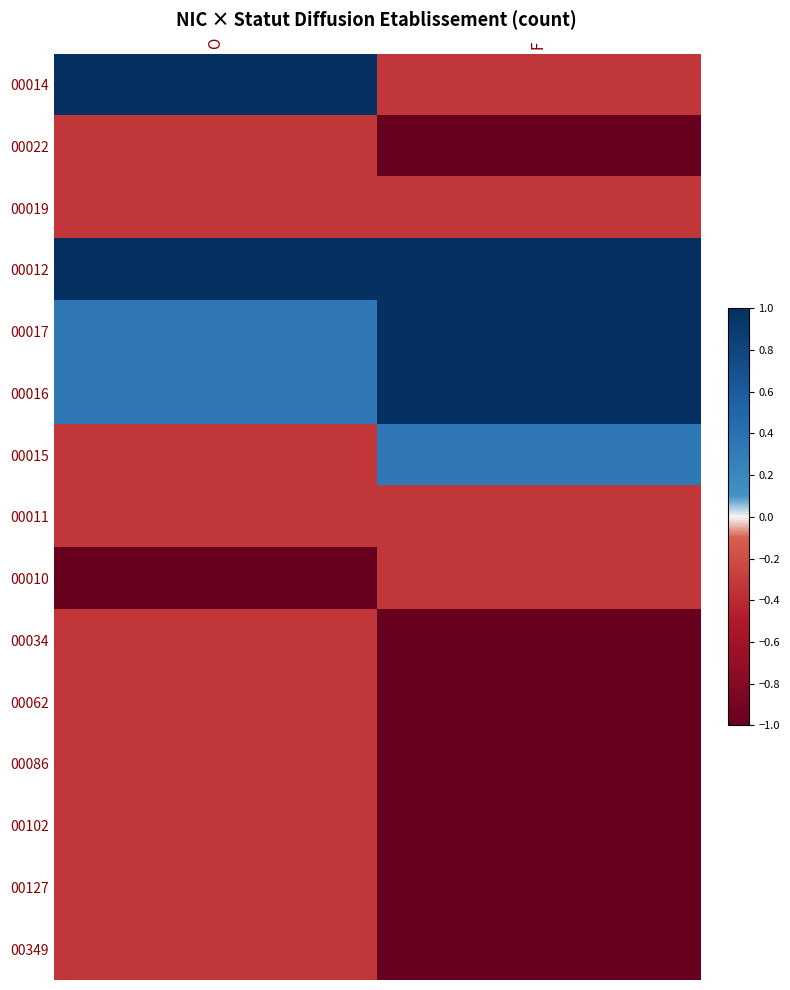

Which series changed the most between O and F?

00014